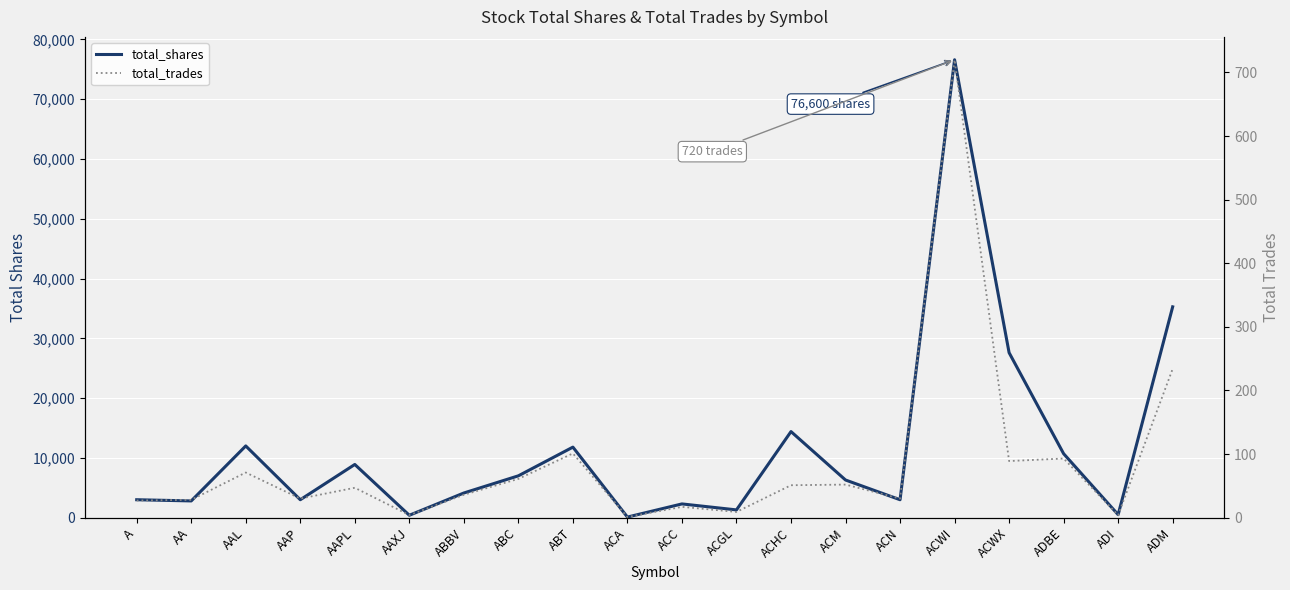

What is the total value across all series at ADBE?

10793